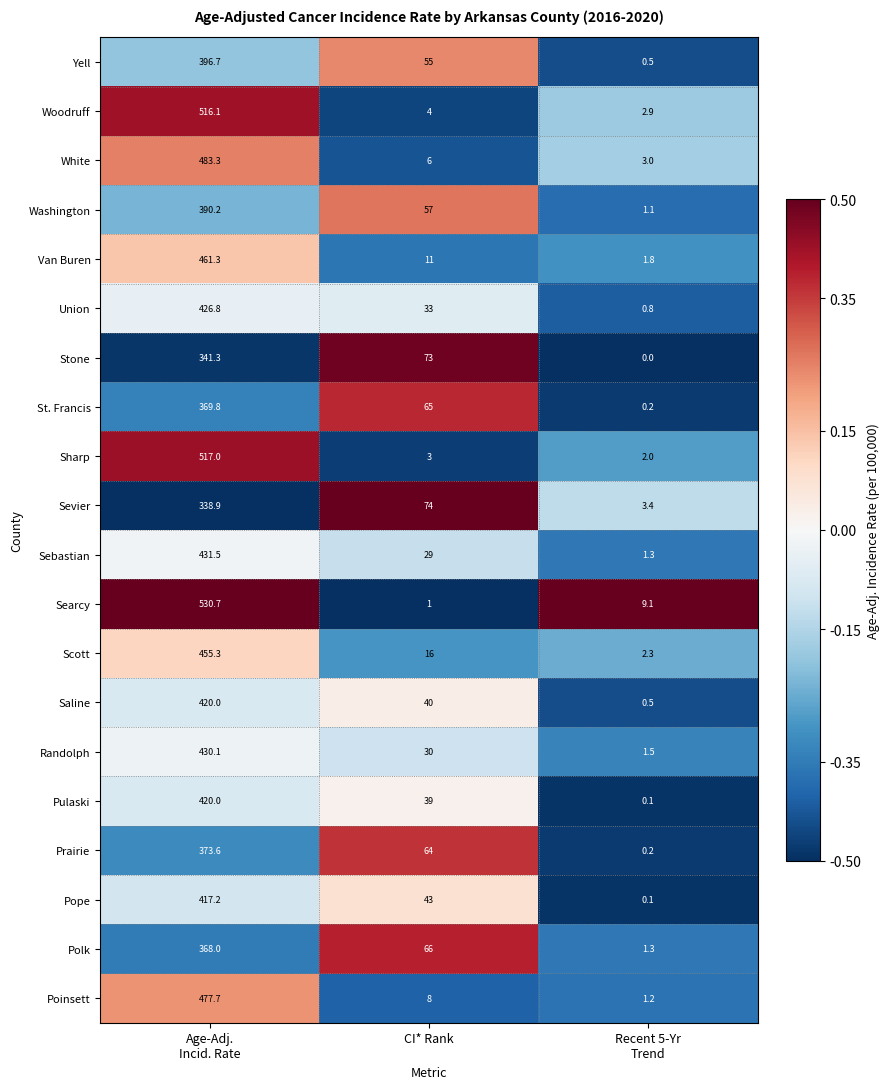

What is the difference between the maximum and minimum values in the Polk series?

366.7